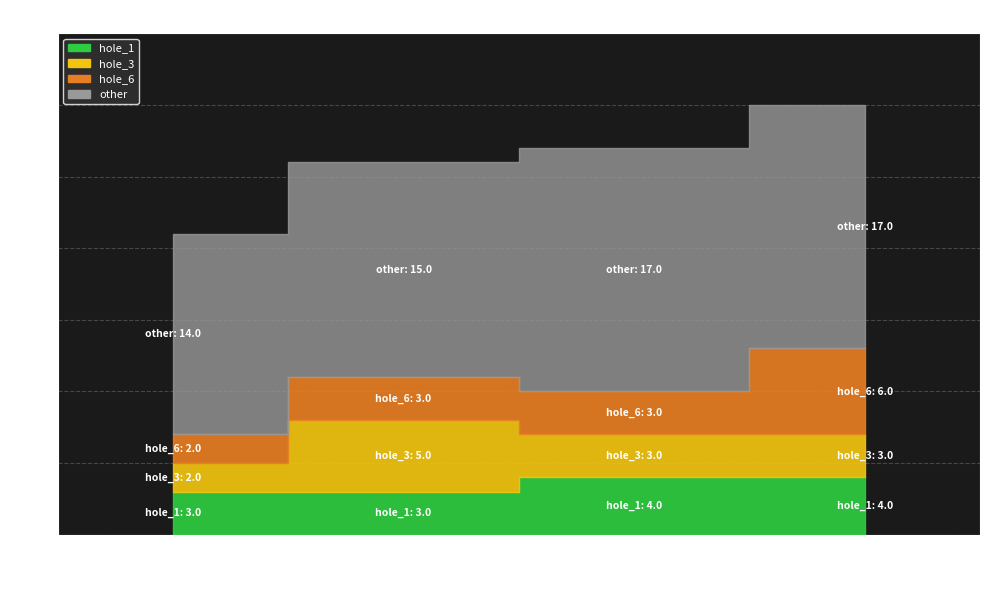

True or false: round_total_score and hole_6 cross at least once.

False